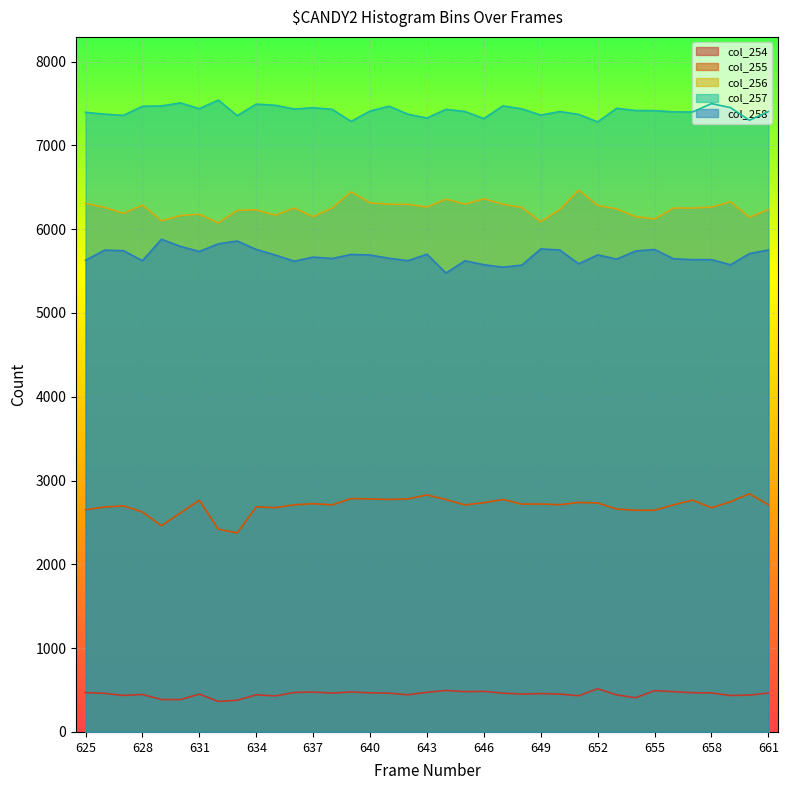

True or false: col_255 and col_258 cross at least once.

False